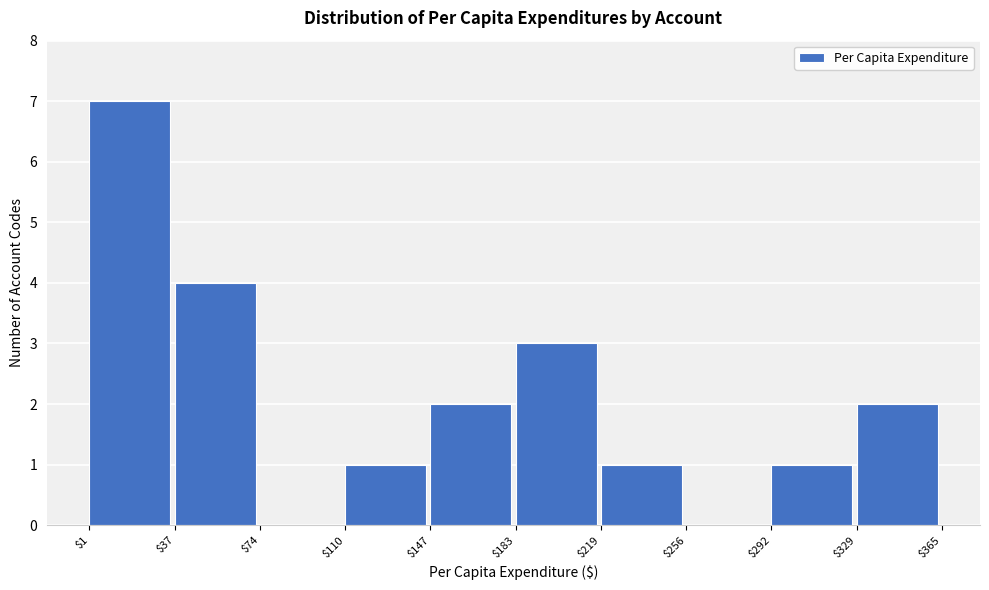

How tall is the bar that spans $37 to $74 on the x-axis? The values are not printed on the chart, so give them approximately, as read against the axis.

4